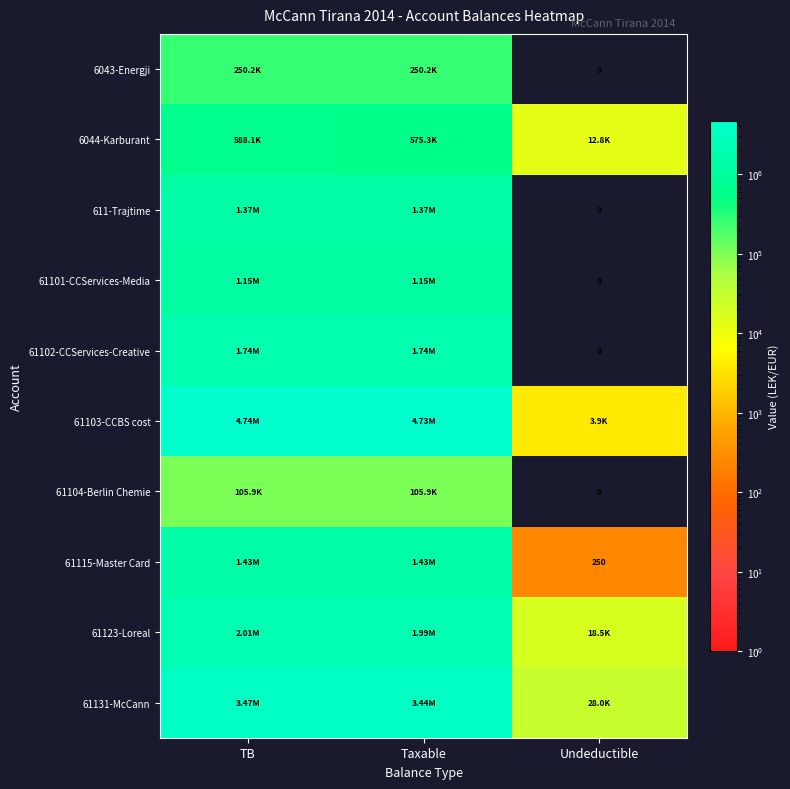

Where is 6044-Karburant nearest to the value 300470?

Taxable